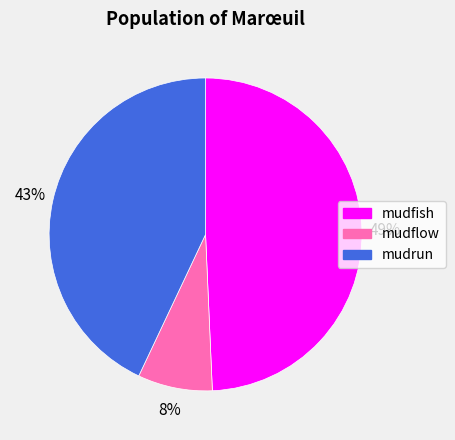

Between mudfish and mudflow, which is larger?

mudfish